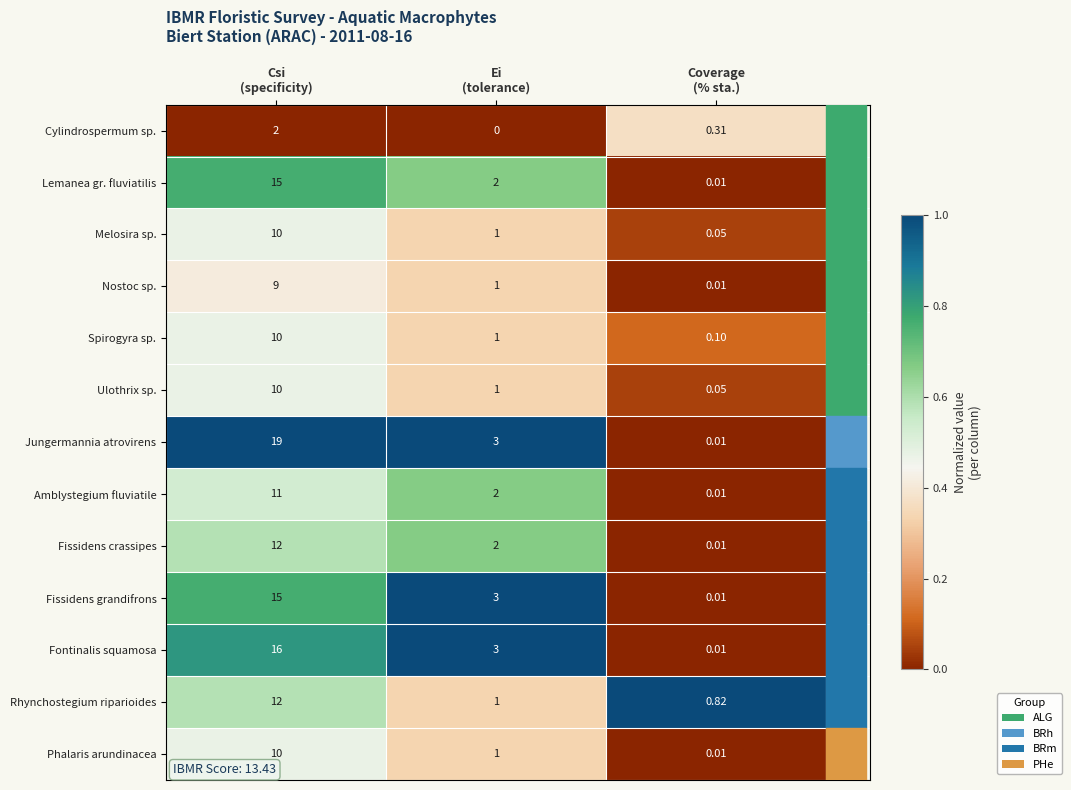

Which series has the largest total across all categories?

Jungermannia atrovirens